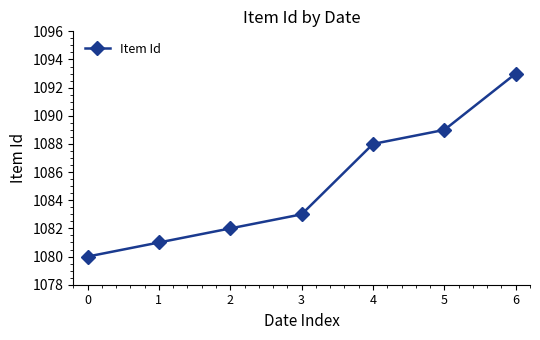

Reading left to right, transcribe all the data shown in this chart.

0=1080	1=1081	2=1082	3=1083	4=1088	5=1089	6=1093